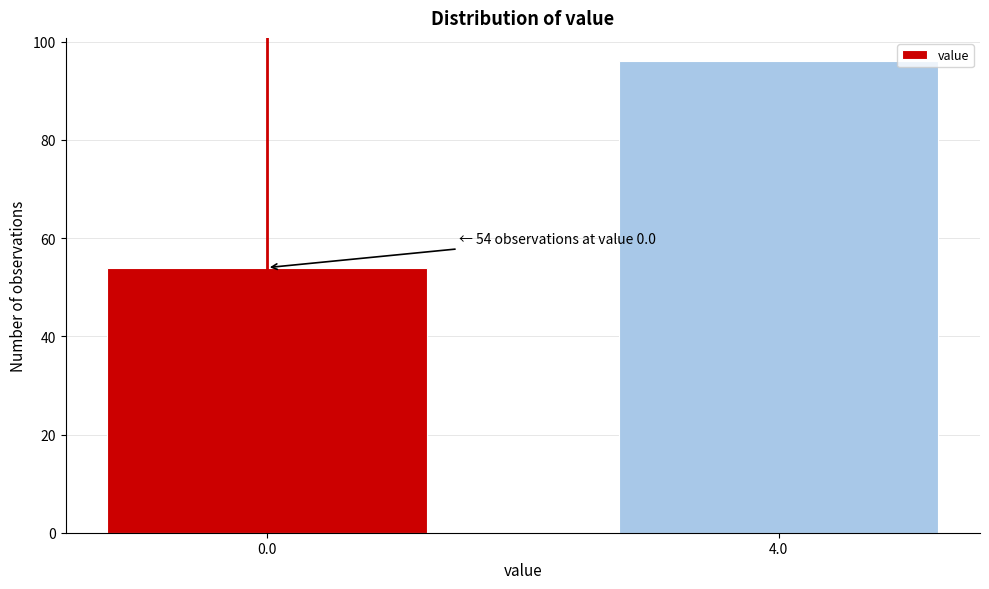

Reading left to right, extract all data points from this chart.

0.0=54	4.0=96